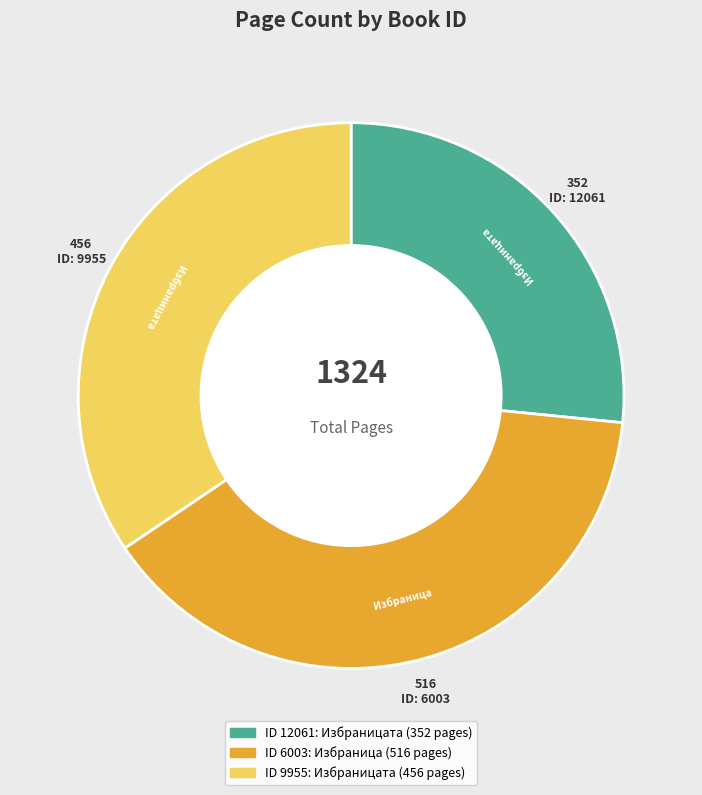

Count the number of slices in the pie.

3